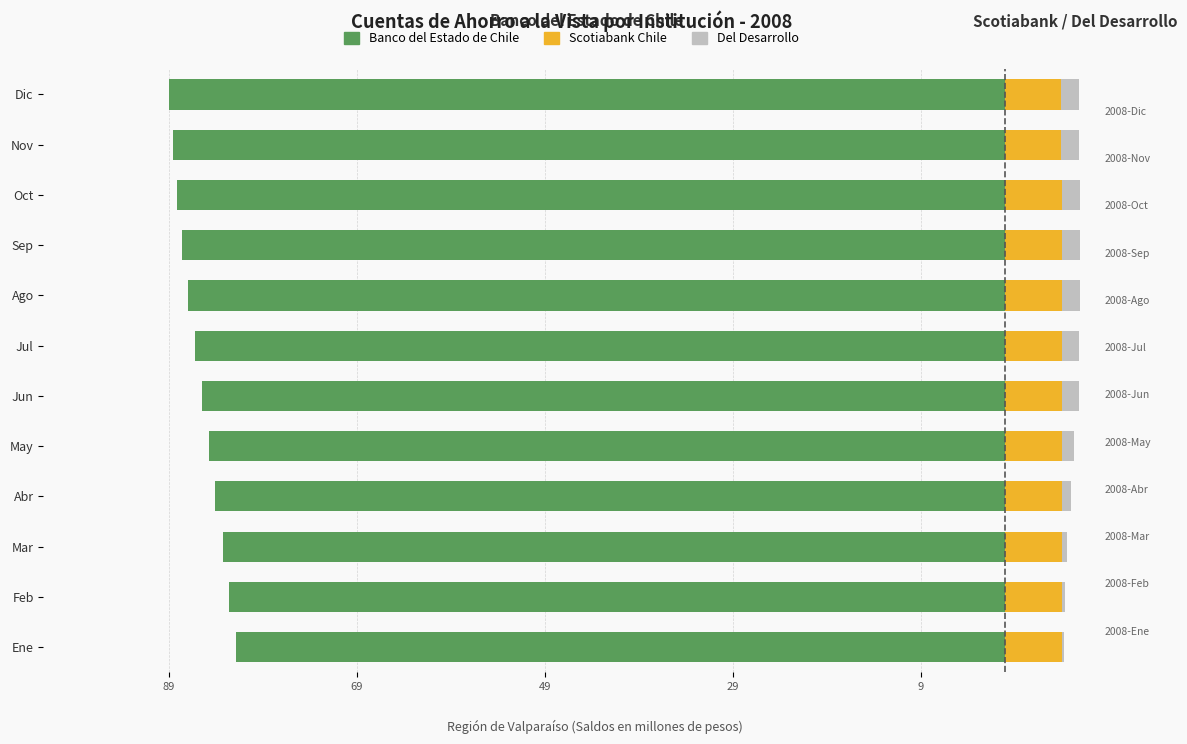

Rank the series at Dic from lowest to highest value.

Banco del Estado de Chile, Del Desarrollo, Scotiabank Chile